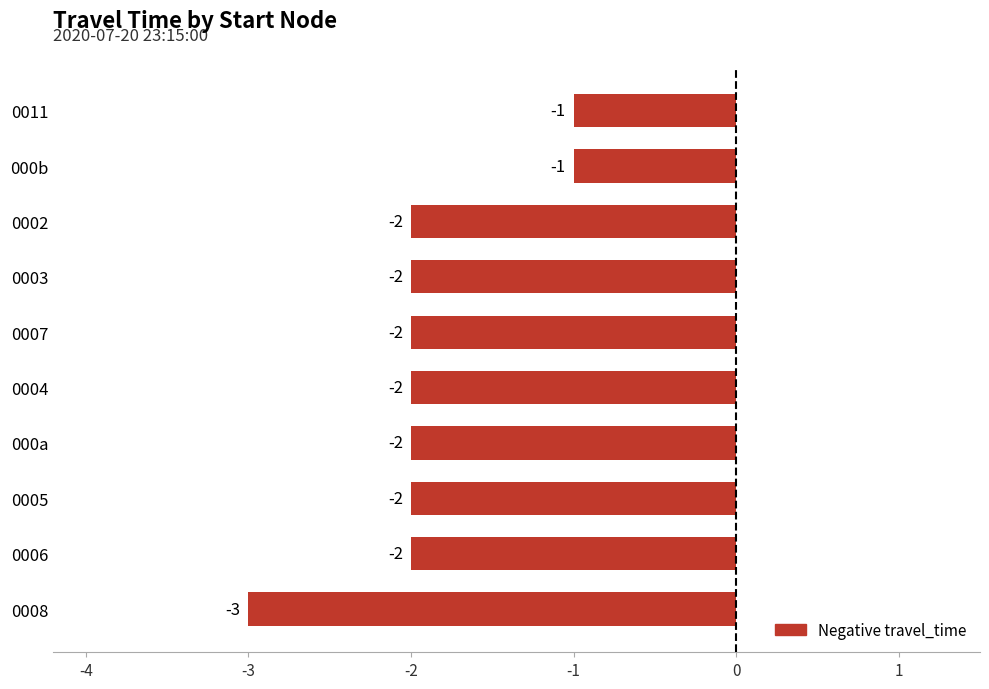

Count the values in the range -2 to -1.

9